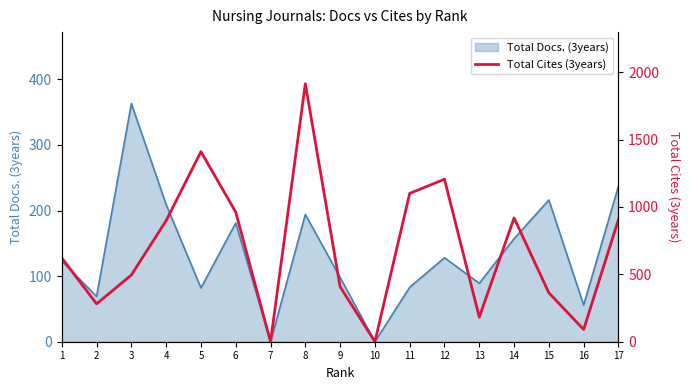

List the labels in order of value, largest first.

8, 5, 12, 11, 6, 14, 17, 4, 1, 3, 9, 15, 2, 13, 16, 7, 10